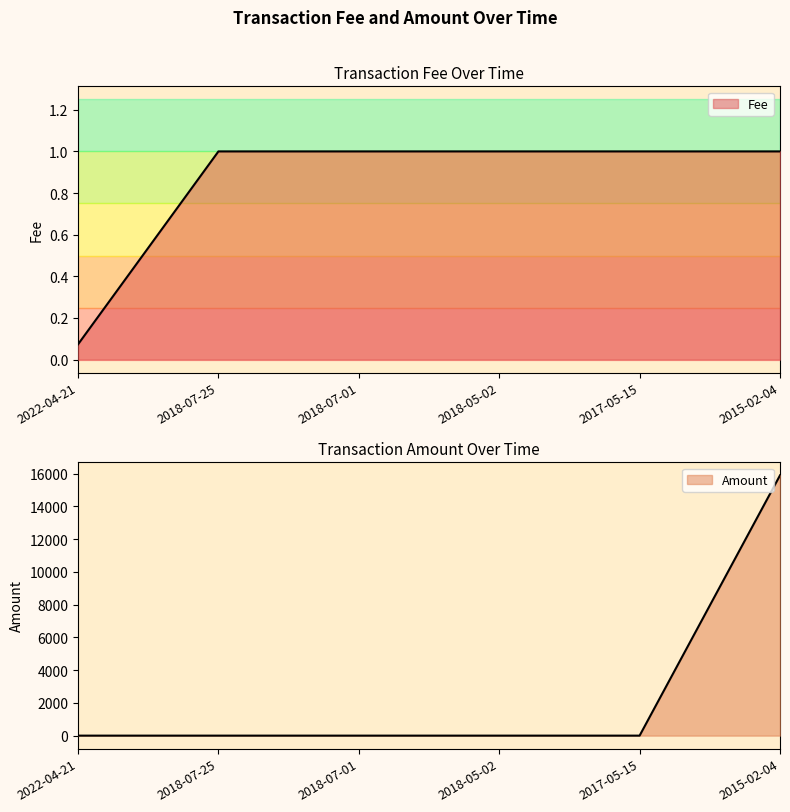

What is the label of the 2nd point from the left?

2018-07-25